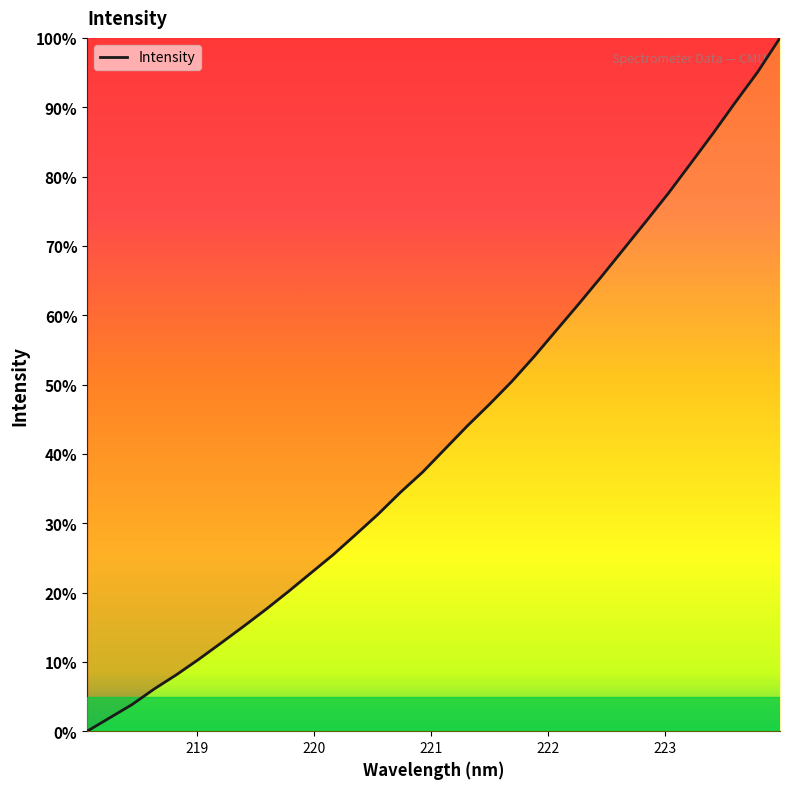

What is the maximum value shown in the chart?

100.0